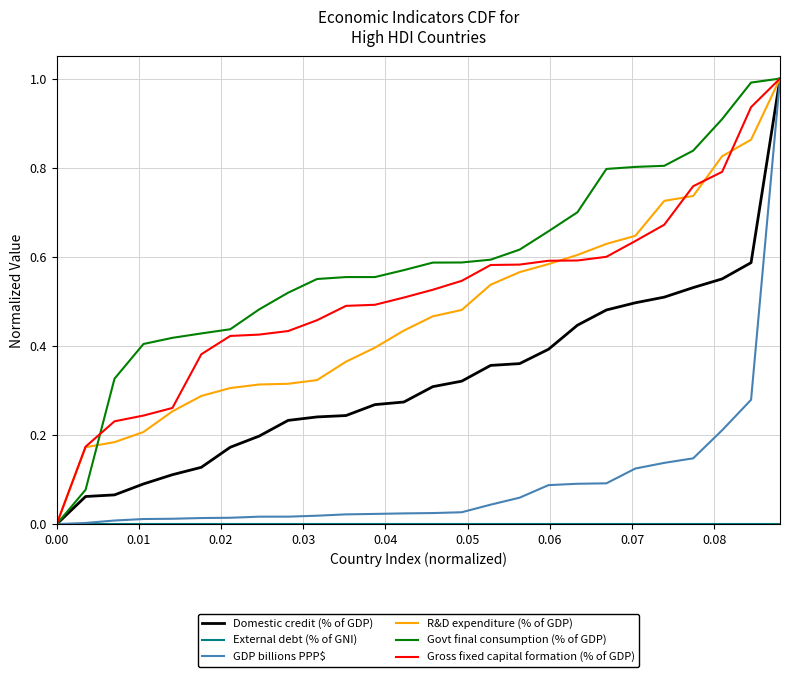

What is the maximum value shown in the chart?

1.0